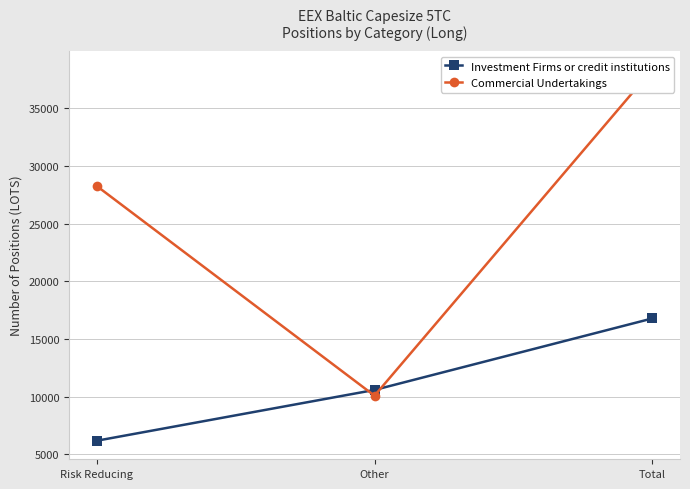

The Investment Firms or credit institutions series shows 8169.5 at Risk Reducing. True or false?

False